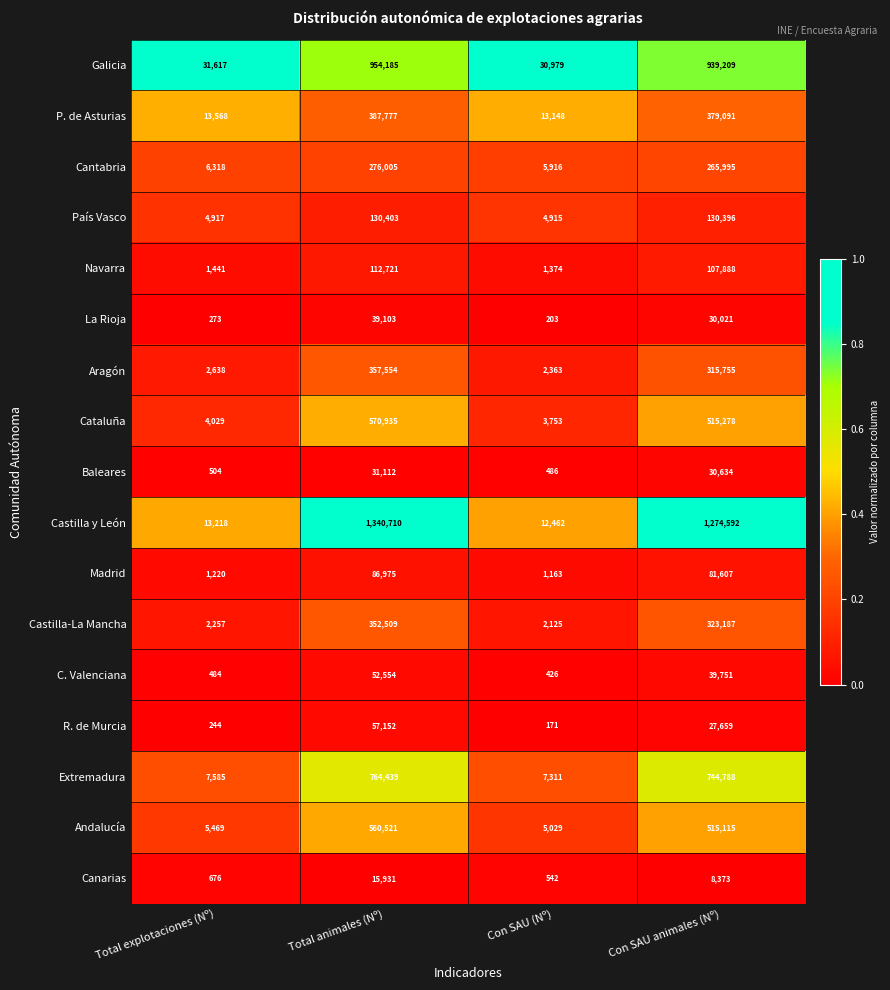

What is the greatest value displayed?

1340710